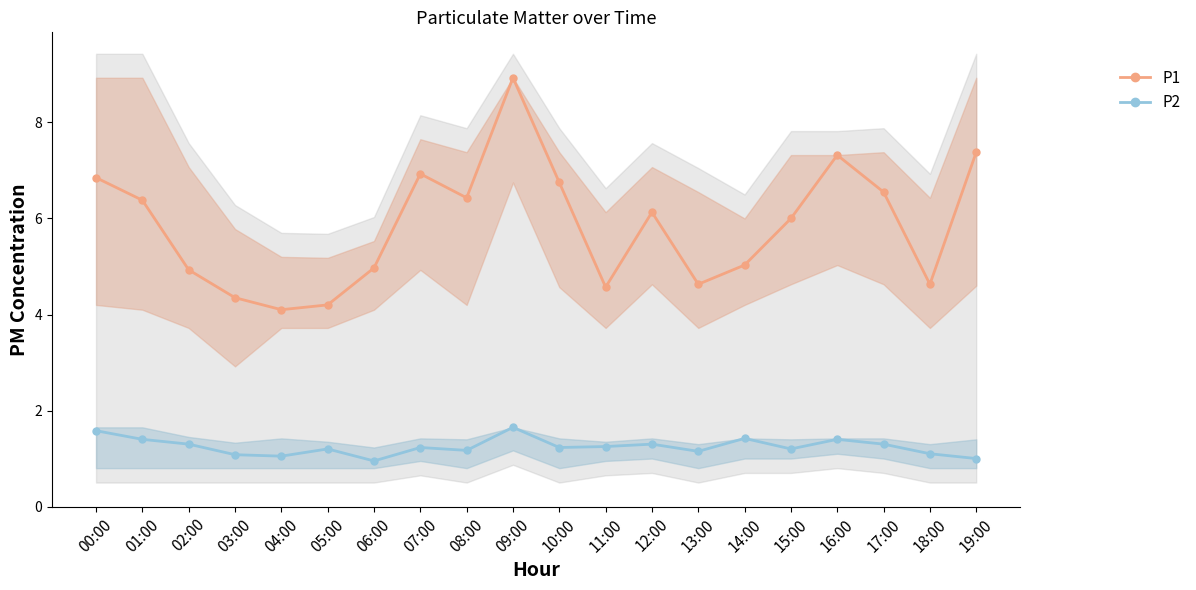

Is it true that P1 equals 4.2 at 05:00?

True